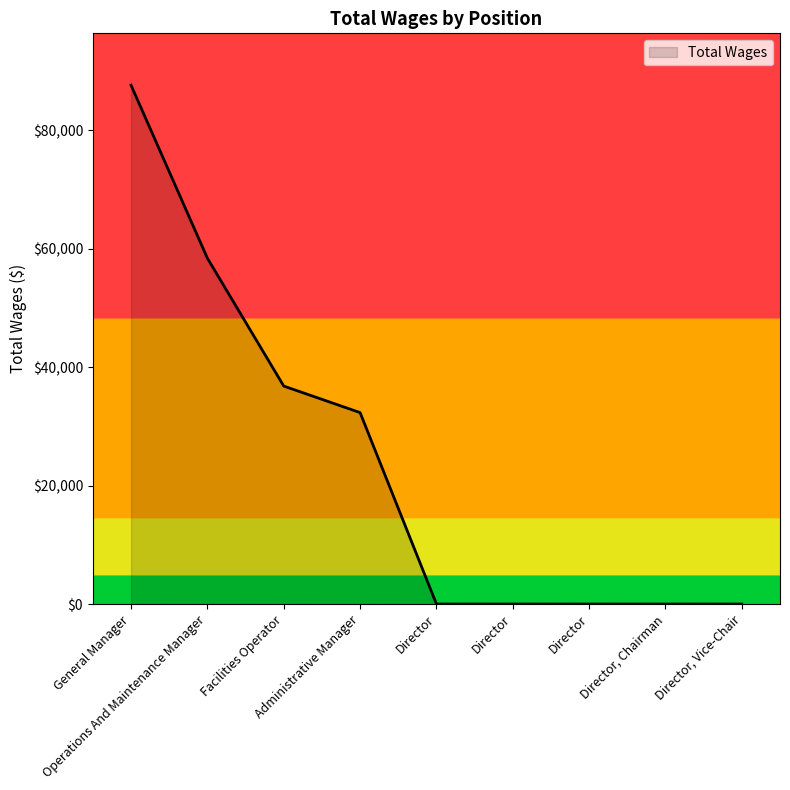

Is it true that the value at Director is 0?

True